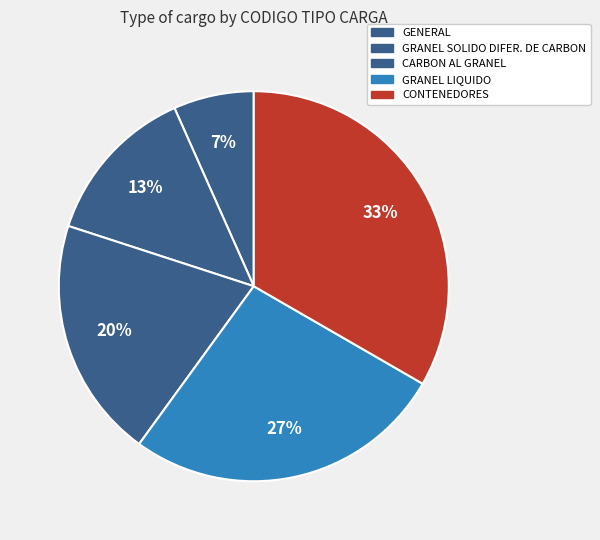

Is it true that GRANEL SOLIDO DIFER. DE CARBON is 7% of the pie?

False